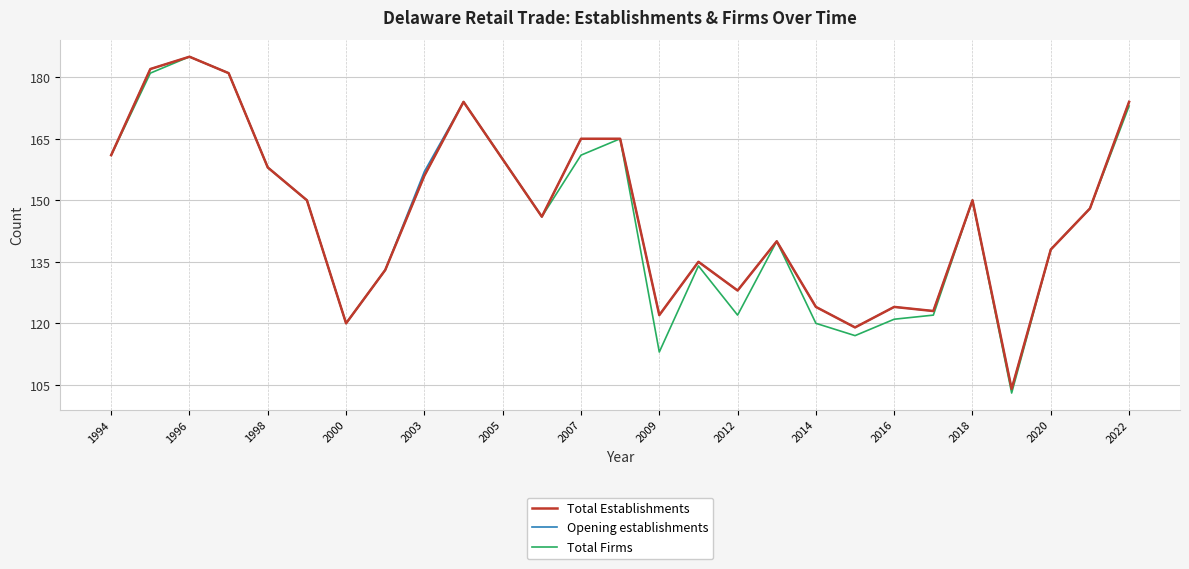

What is the highest value of the Opening establishments series?

185